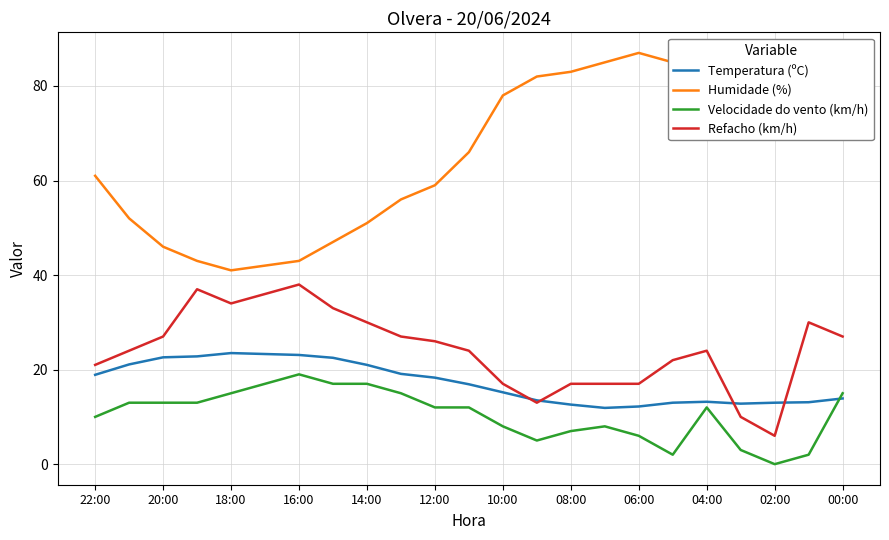

What is the value of the Velocidade do vento (km/h) point at the 11th from the left?

12.0